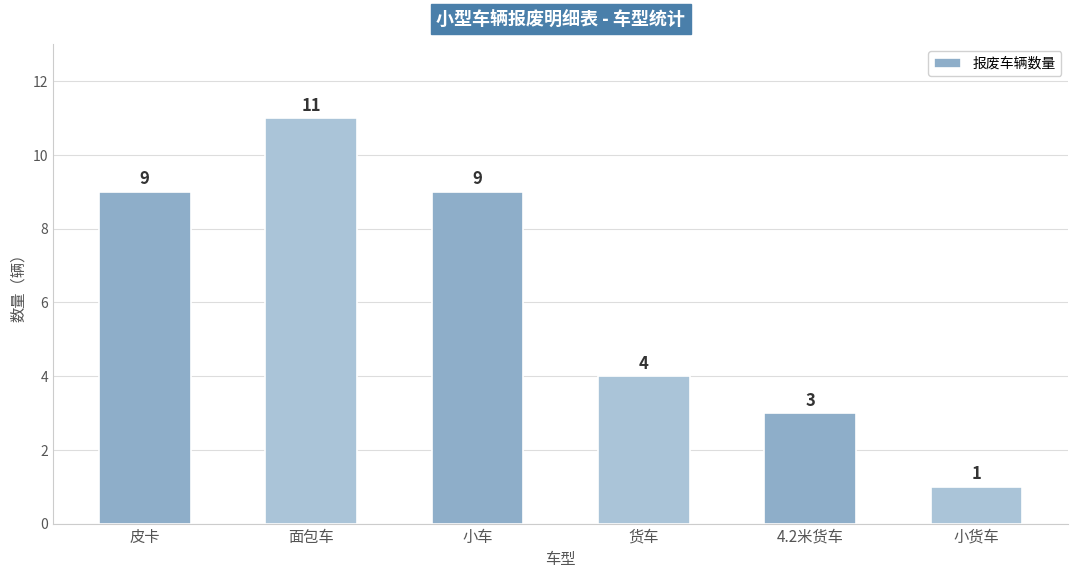

What is the maximum value shown in the chart?

11